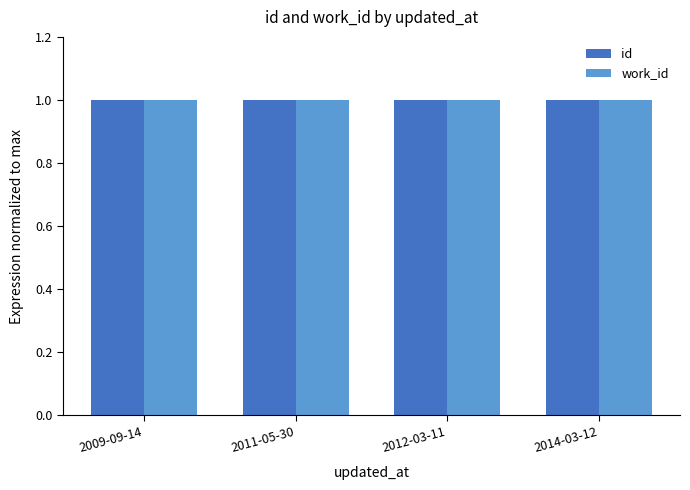

The work_id series shows 1.0 at 2012-03-11. True or false?

True